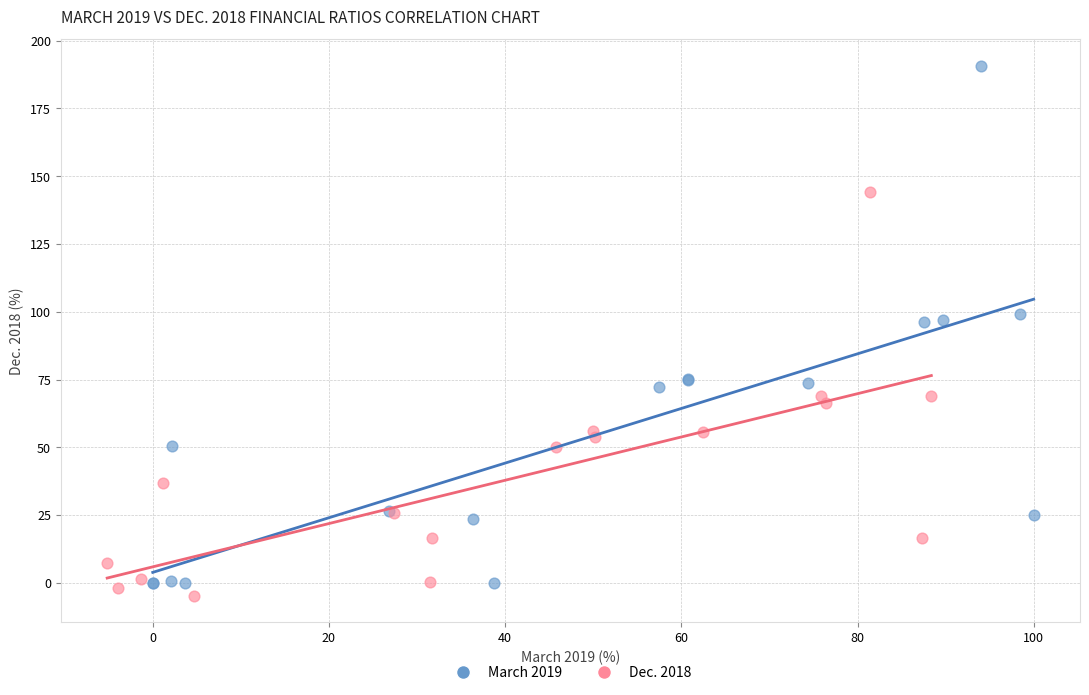

Which series has the widest spread of Y values?

March 2019